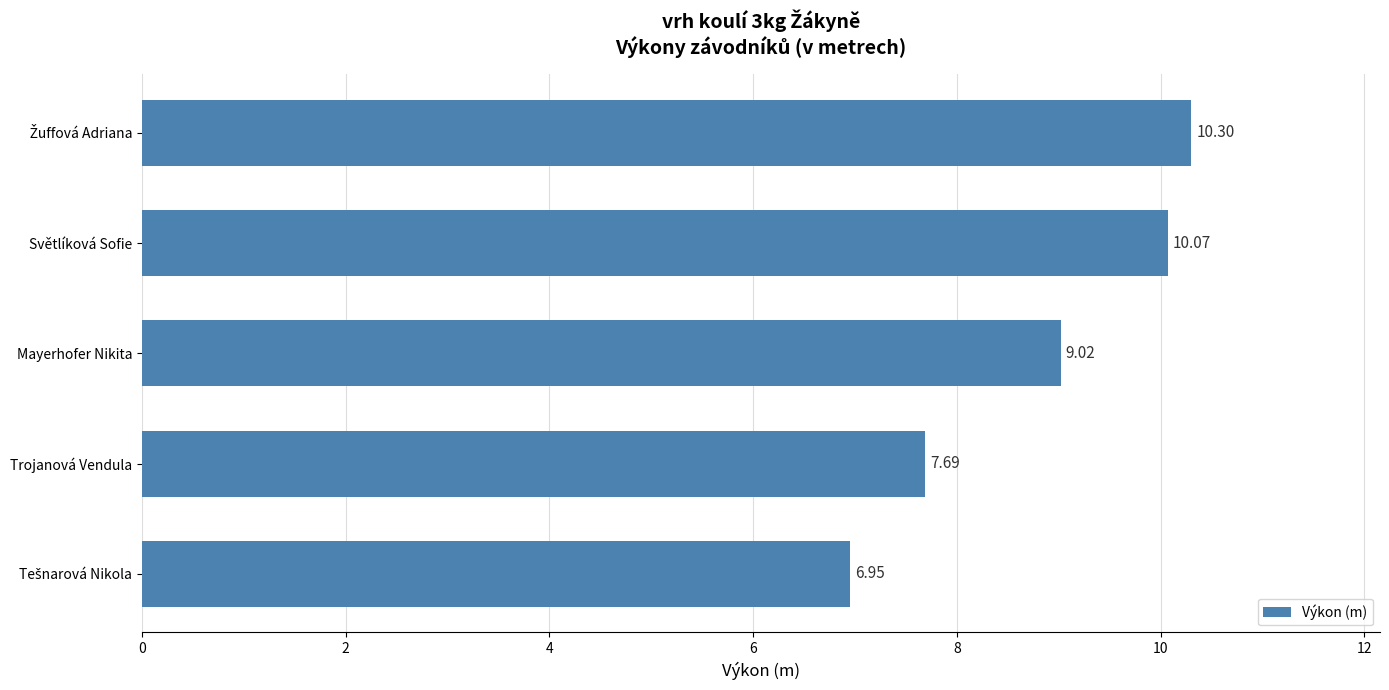

Where is the data nearest to the value 8?

Trojanová Vendula